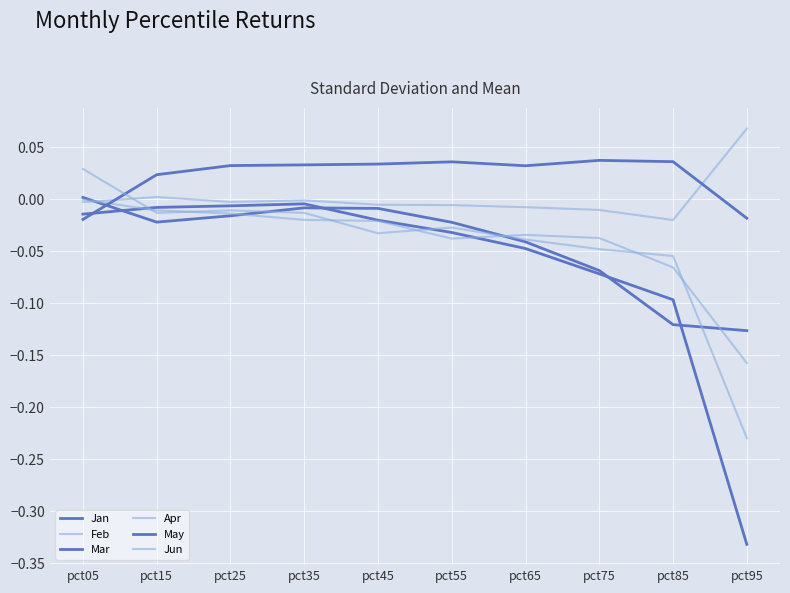

How many lines are shown in the chart?

6